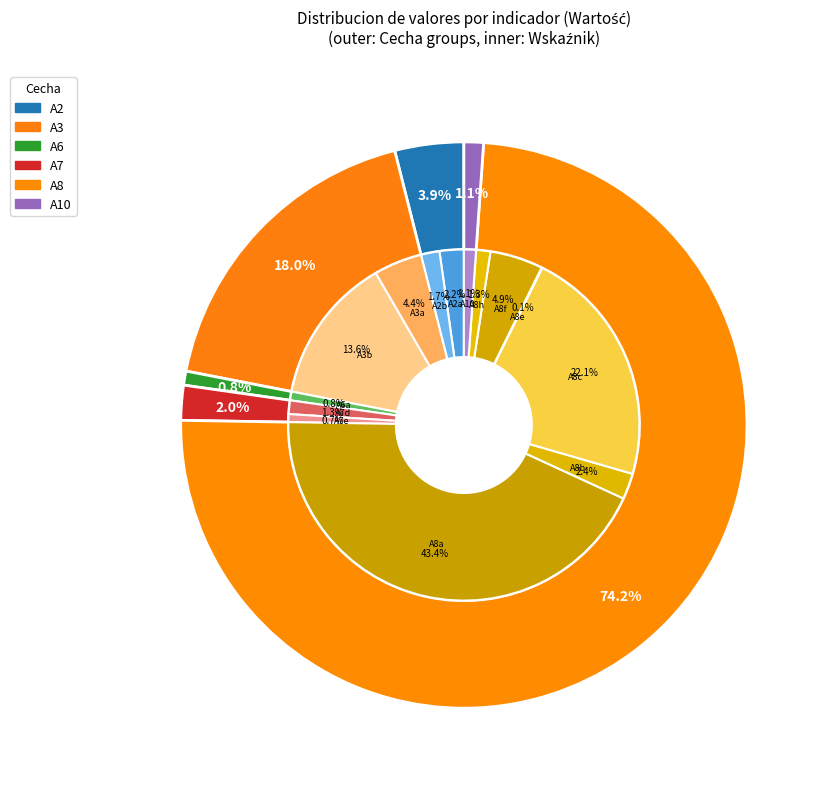

Rank the categories by value from highest to lowest.

A8a, A8c, A3b, A8f, A3a, A8b, A2a, A2b, A8h, A7d, A10, A6a, A7e, A8e